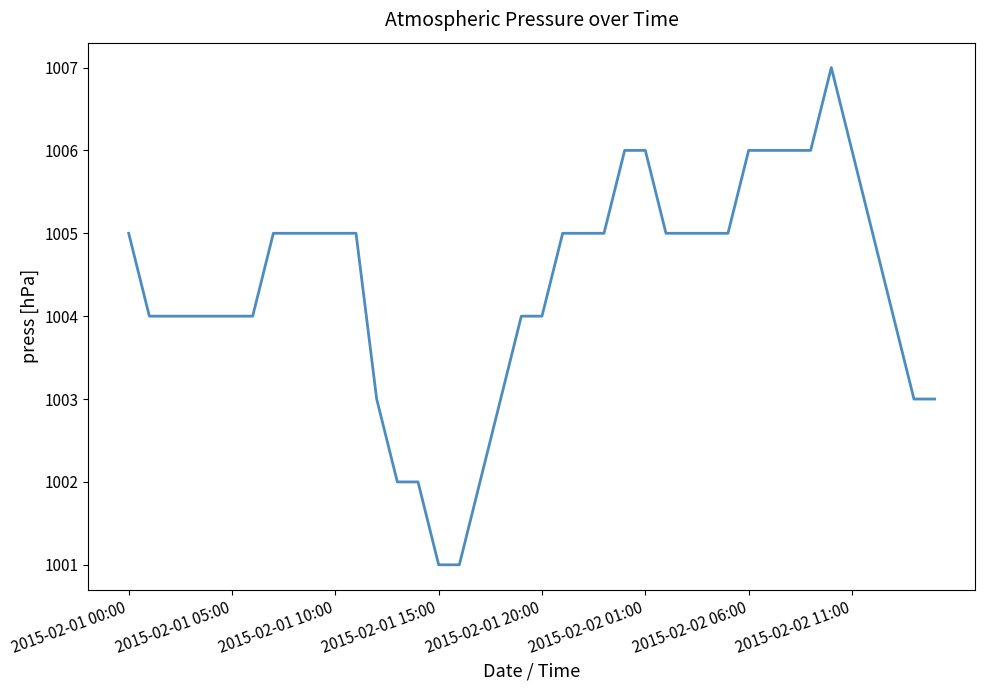

Count the values in the range 1004 to 1005.

23